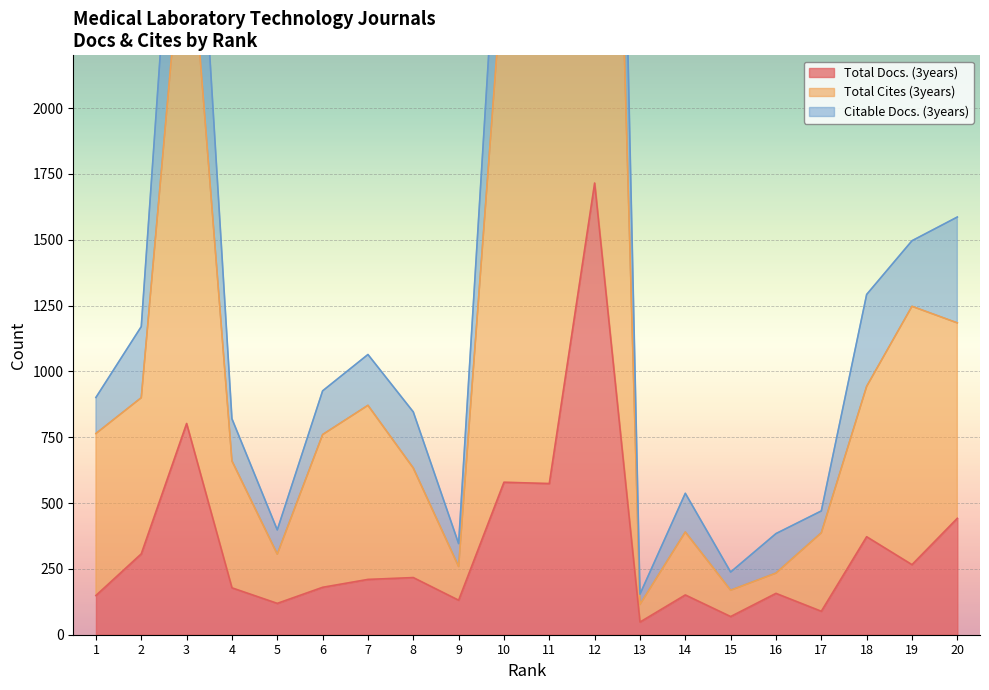

What is the difference between the Total Docs. (3years) values at 9 and 2?

176